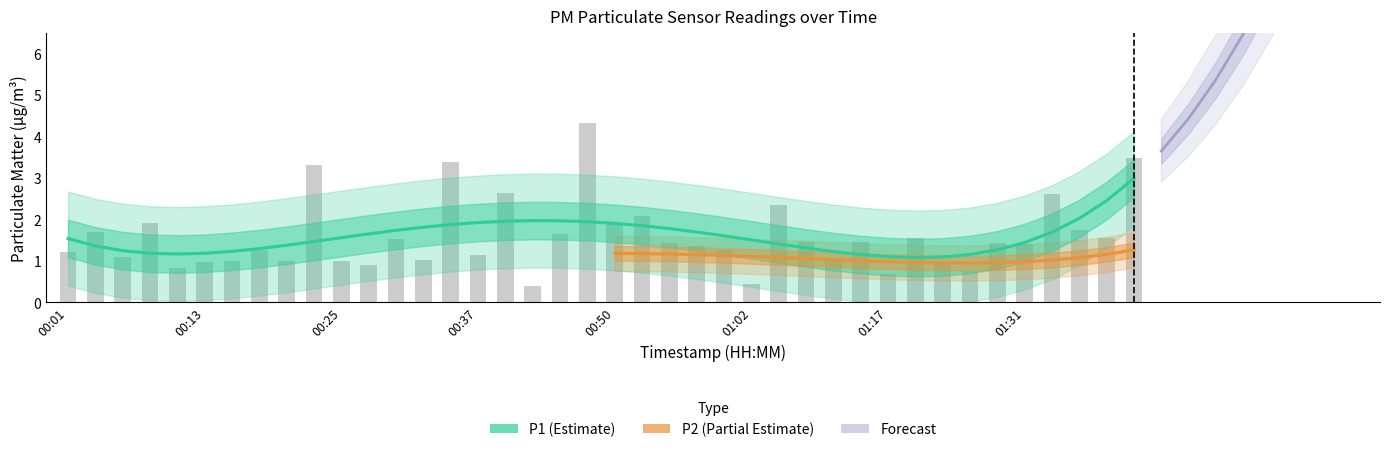

Reading left to right, extract all data points from this chart.

00:01=1.2	00:03=1.7	00:06=1.1	00:08=1.9	00:10=0.8	00:13=1.0	00:15=1.0	00:18=1.2	00:20=1.0	00:23=3.3	00:25=1.0	00:27=0.9	00:30=1.5	00:32=1.0	00:35=3.4	00:37=1.1	00:40=2.6	00:42=0.4	00:45=1.6	00:47=4.3	00:50=1.9	00:52=2.1	00:55=1.4	00:57=1.4	00:59=1.3	01:02=0.4	01:04=2.4	01:07=1.4	01:10=1.0	01:15=1.4	01:17=0.7	01:20=1.6	01:23=0.9	01:25=0.8	01:28=1.4	01:31=1.4	01:39=2.6	01:41=1.8	01:44=1.6	01:47=3.5